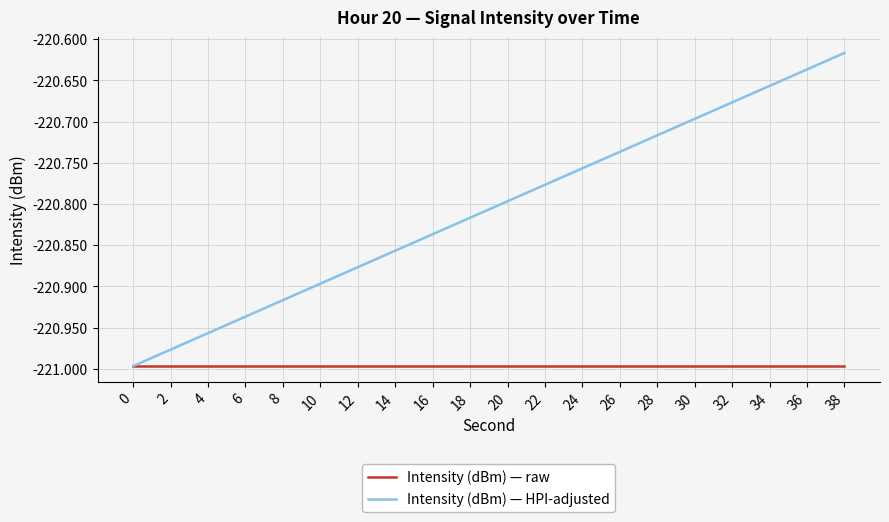

Rank the series by their maximum value, from highest to lowest.

Intensity (dBm) — HPI-adjusted, Intensity (dBm) — raw